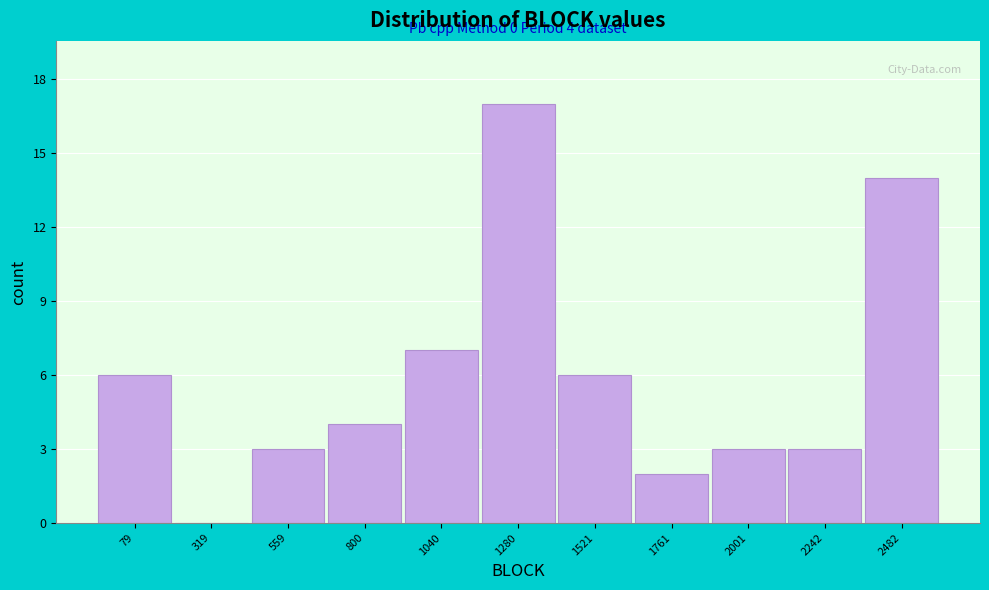

Reading left to right, transcribe all the data shown in this chart.

79=6	319=0	559=3	800=4	1040=7	1280=17	1521=6	1761=2	2001=3	2242=3	2482=14